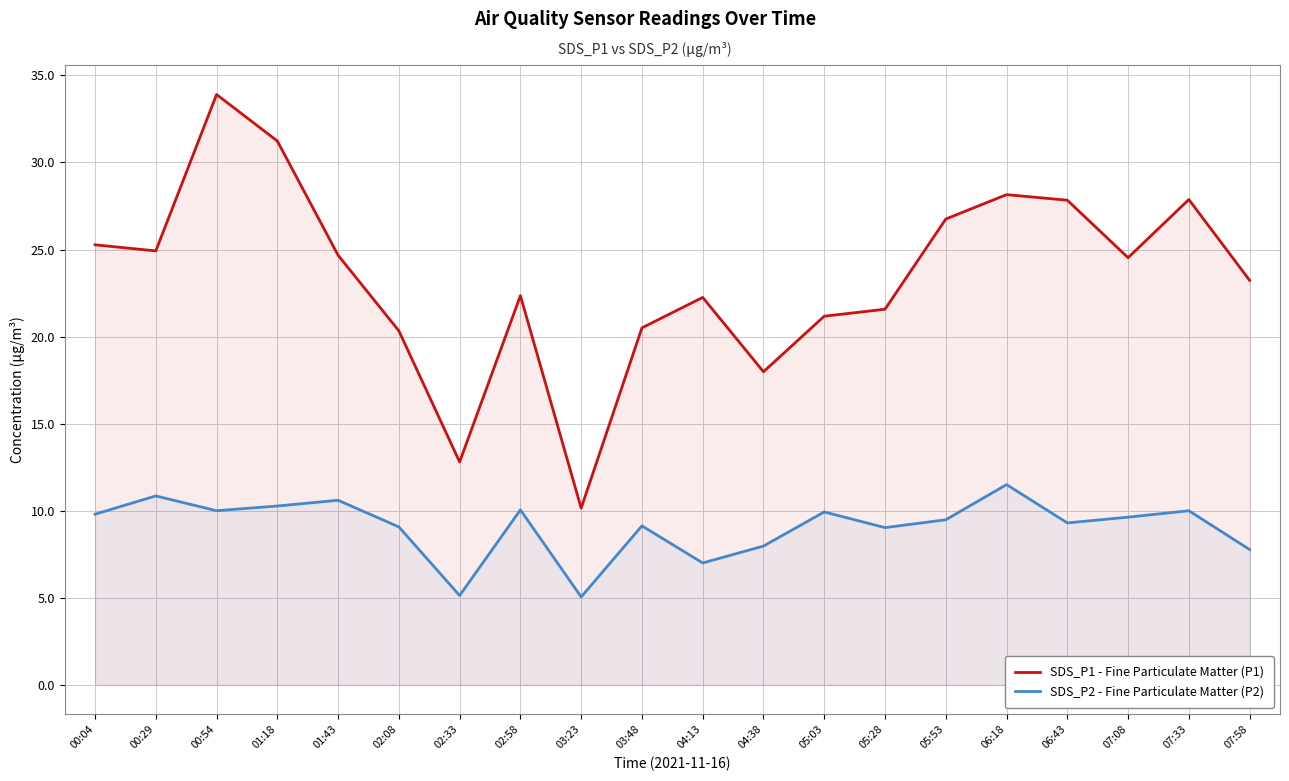

Which has a higher value, 01:18 or 05:28?

01:18